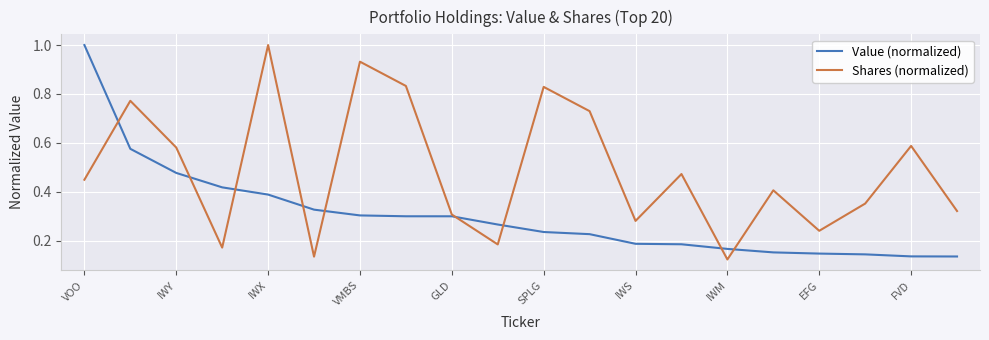

What is the highest value of the Value (normalized) series?

1.0